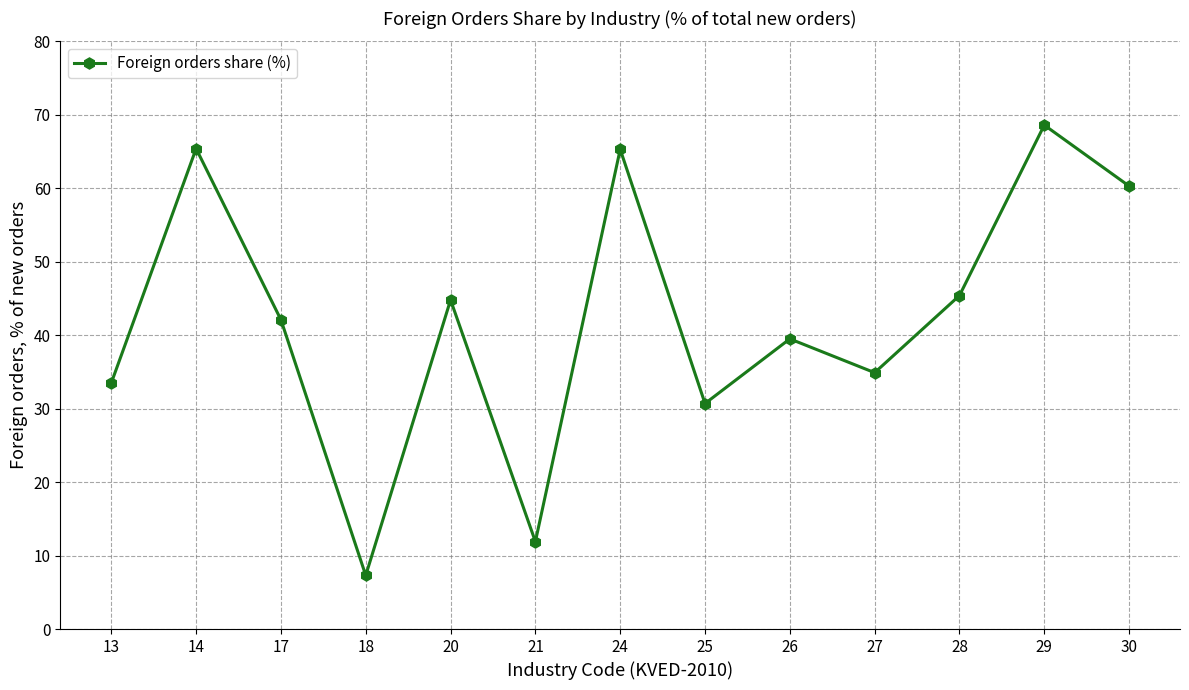

The value at 24 is 65.3. True or false?

True